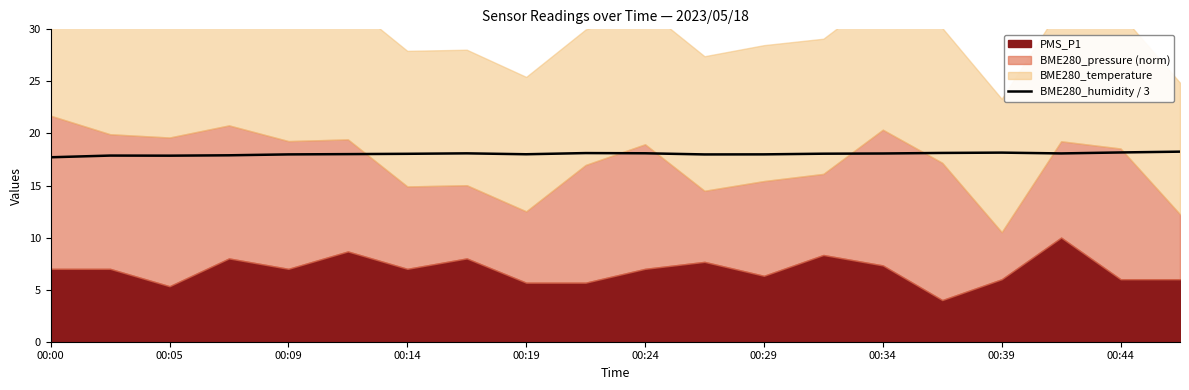

What is the highest value of the BME280_humidity / 3 series?

18.3